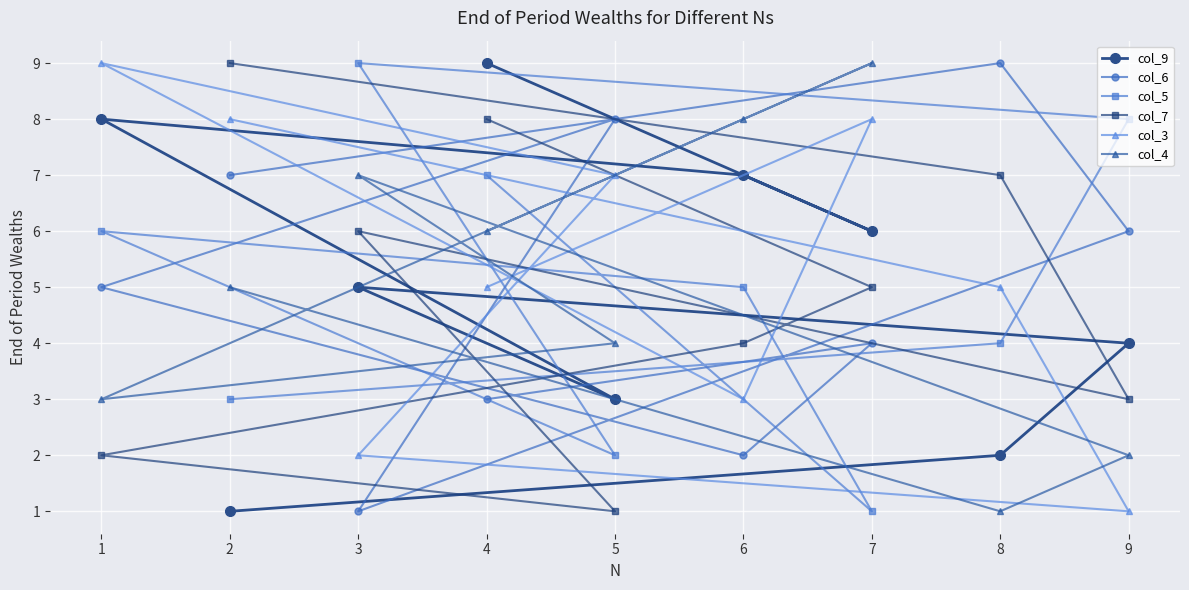

Reading left to right, list all the values displayed in this chart.

col_9: 1=8	2=1	3=5	4=9	5=3	6=7	7=6	8=2	9=4
col_6: 1=5	2=7	3=1	4=3	5=8	6=2	7=4	8=9	9=6
col_5: 1=6	2=3	3=9	4=7	5=2	6=5	7=1	8=4	9=8
col_7: 1=2	2=9	3=6	4=8	5=1	6=4	7=5	8=7	9=3
col_3: 1=9	2=8	3=2	4=5	5=7	6=3	7=8	8=5	9=1
col_4: 1=3	2=5	3=7	4=6	5=4	6=8	7=9	8=1	9=2